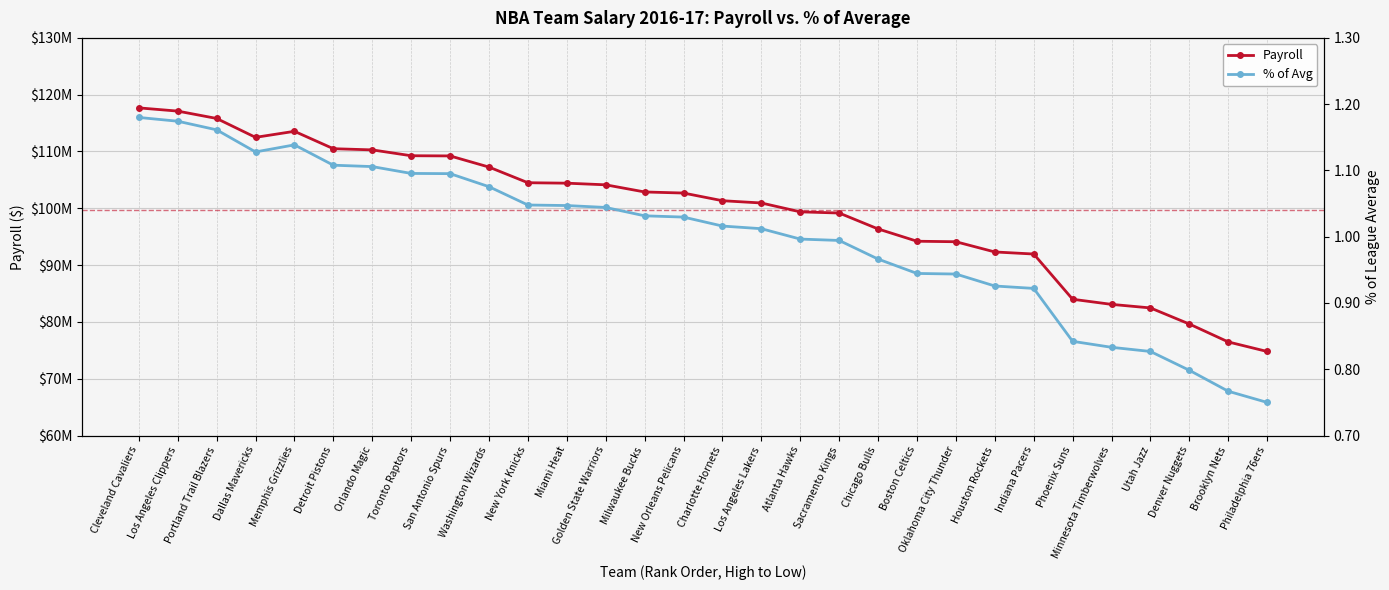

At New York Knicks, list the series in order from largest to smallest.

Payroll, %Avg